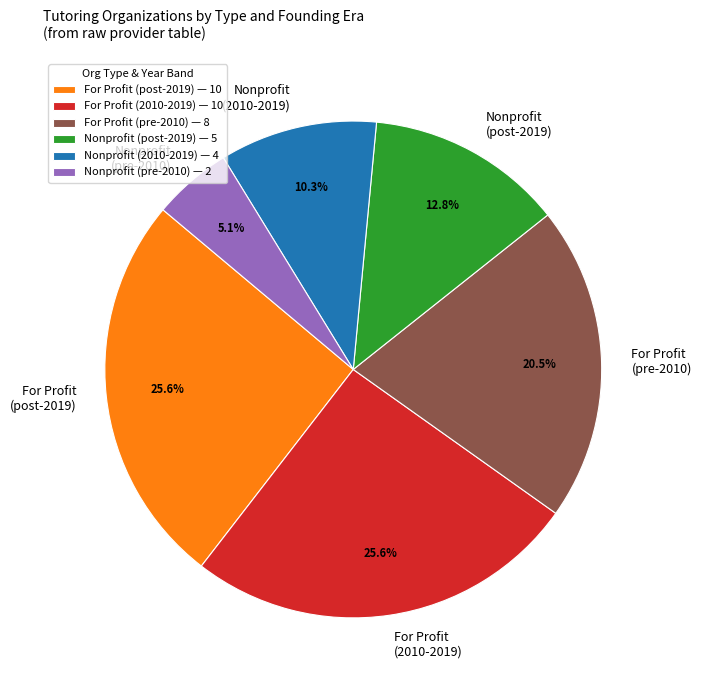

Between Nonprofit (pre-2010) and For Profit (pre-2010), which is larger?

For Profit (pre-2010)